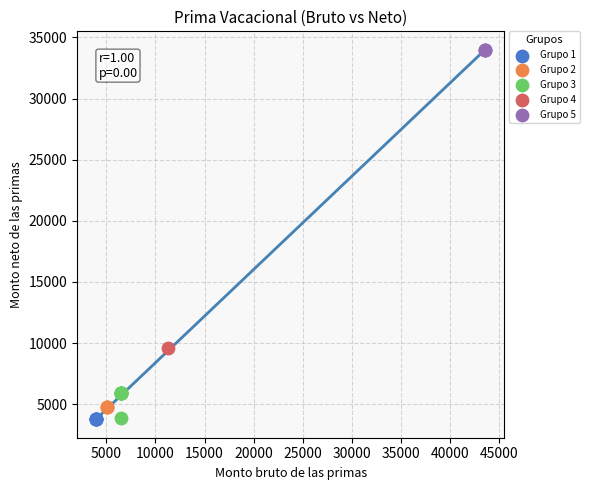

What are all the series names shown in the legend?

Grupo 1, Grupo 2, Grupo 3, Grupo 4, Grupo 5